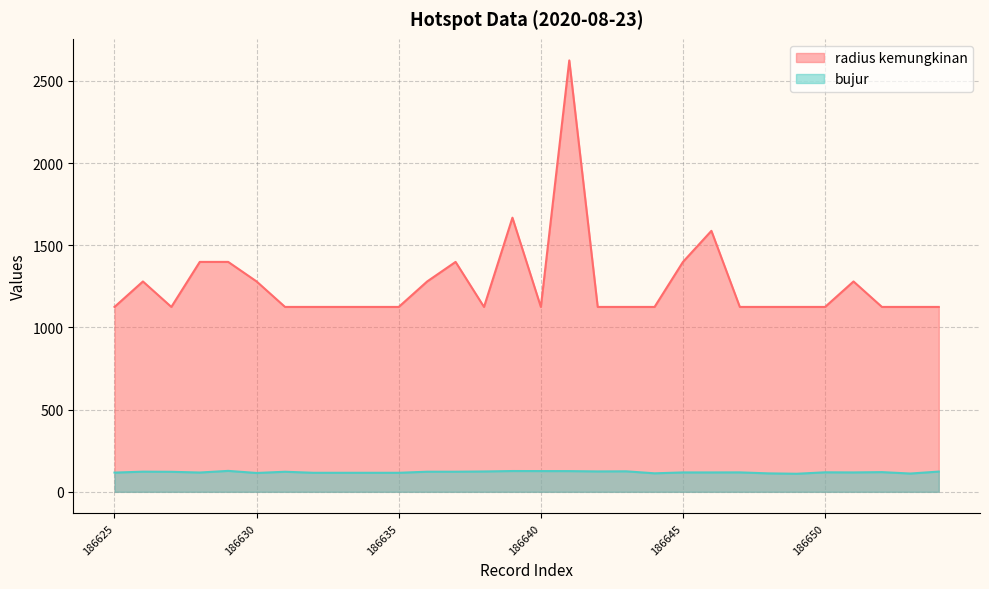

Which category has the highest value across all series?

186641